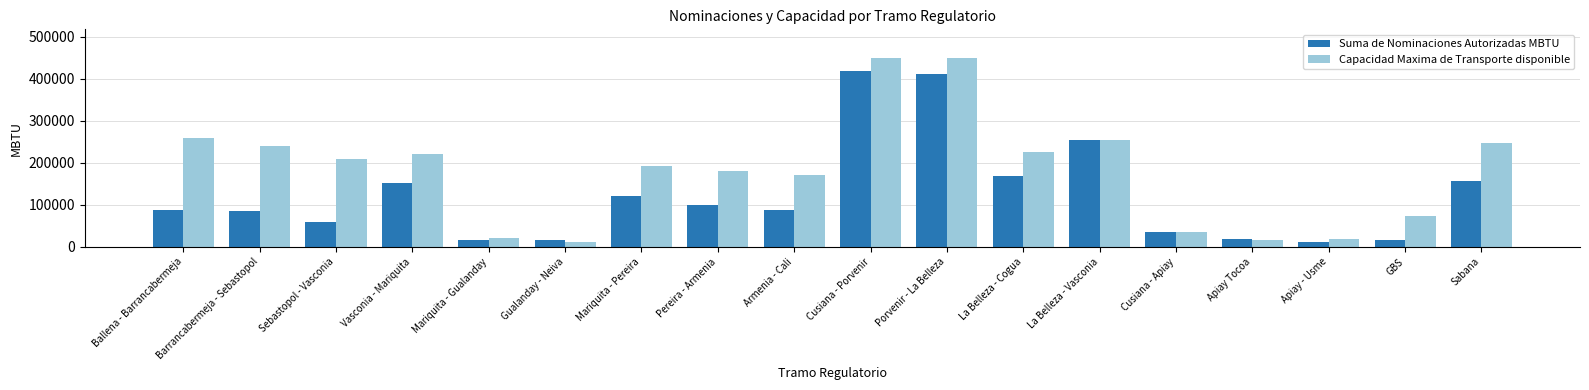

What is the spread (max minus min) of values at Ballena - Barrancabermeja?

171195